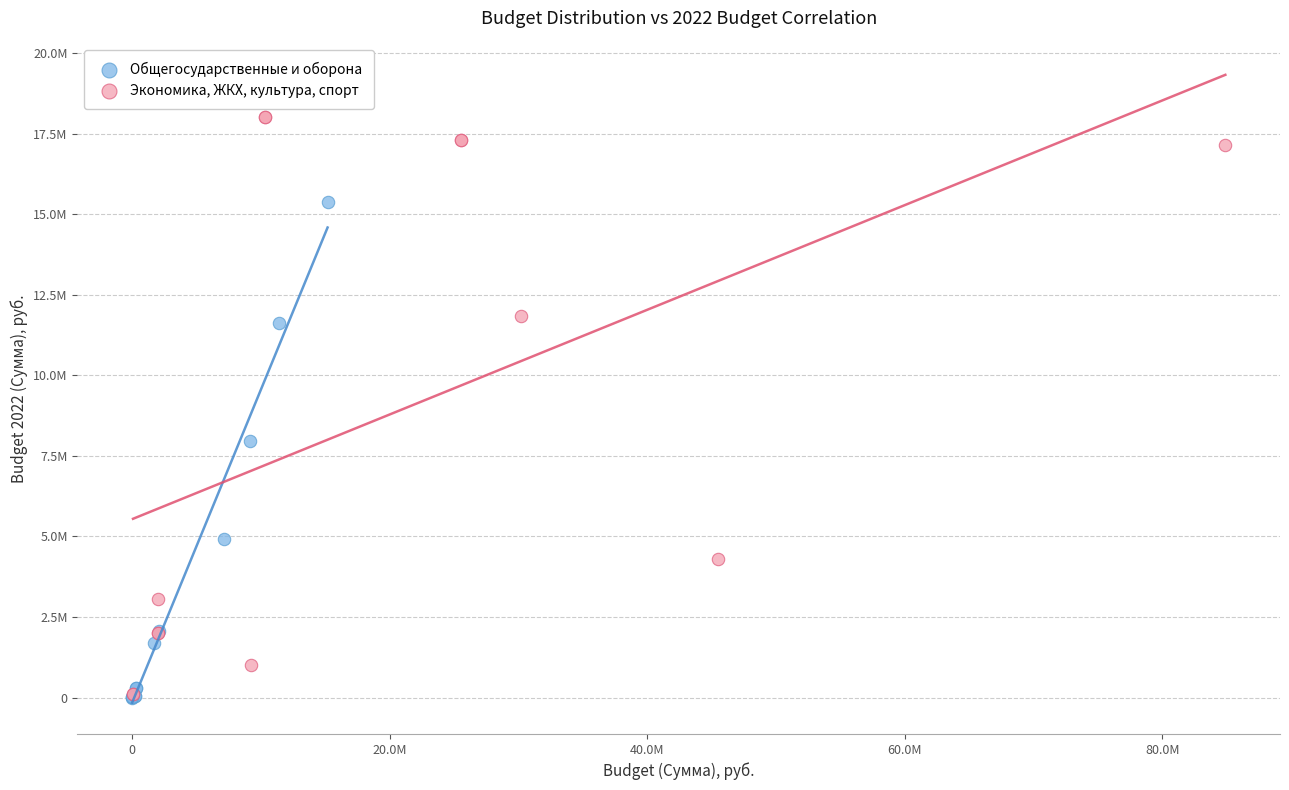

What are all the series names shown in the legend?

Общегосударственные и оборона, Экономика, ЖКХ, культура, спорт